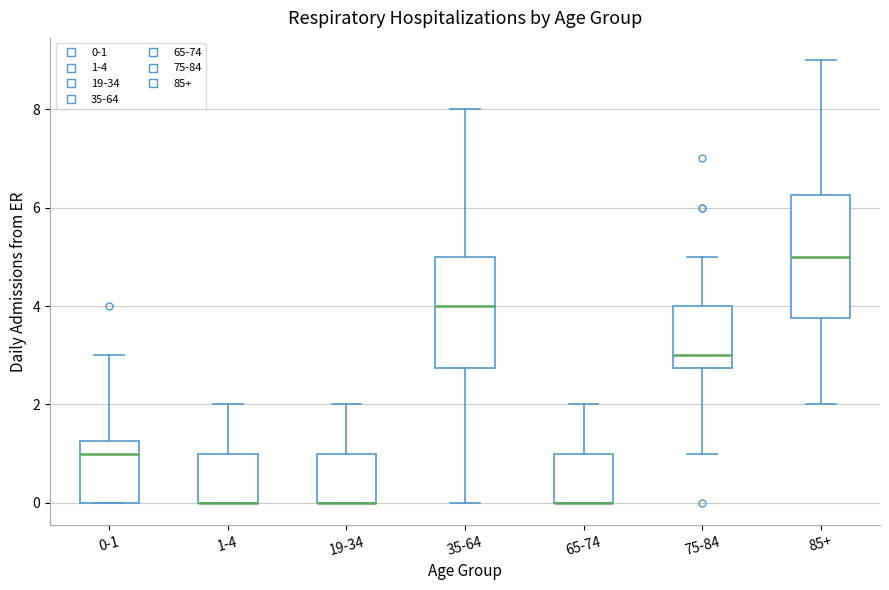

Where is the upper edge of the box for 1-4 on the y-axis? The values are not printed on the chart, so give them approximately, as read against the axis.

1.0